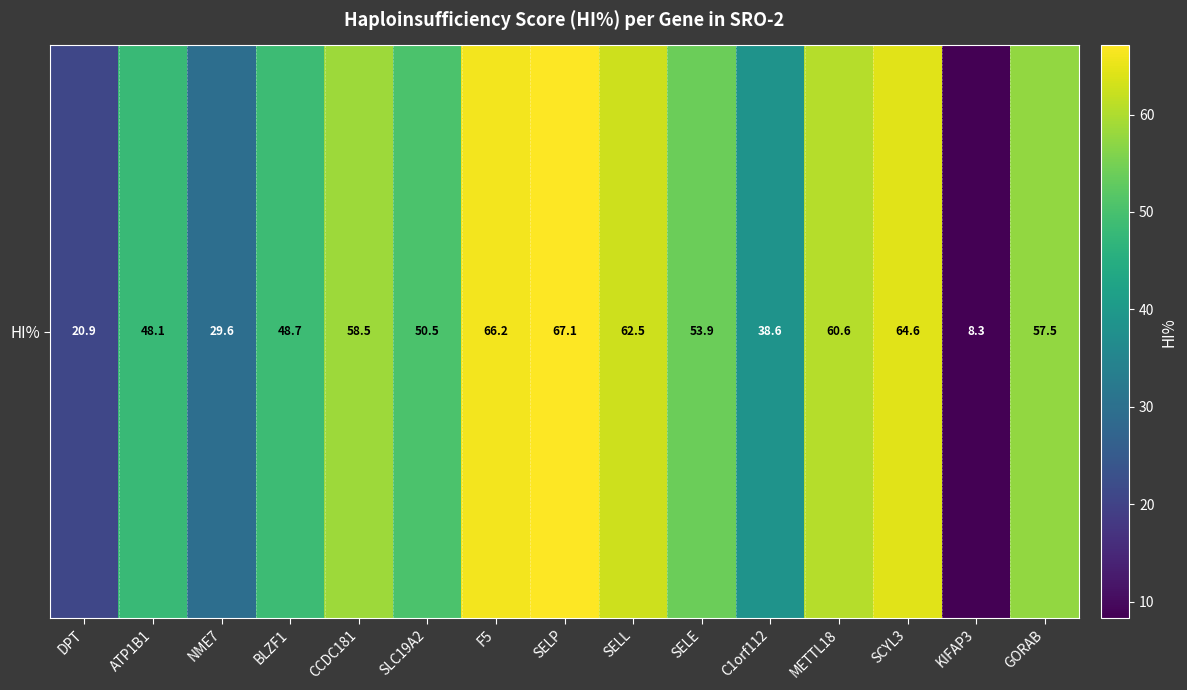

Rank the categories by value from lowest to highest.

KIFAP3, DPT, NME7, C1orf112, ATP1B1, BLZF1, SLC19A2, SELE, GORAB, CCDC181, METTL18, SELL, SCYL3, F5, SELP